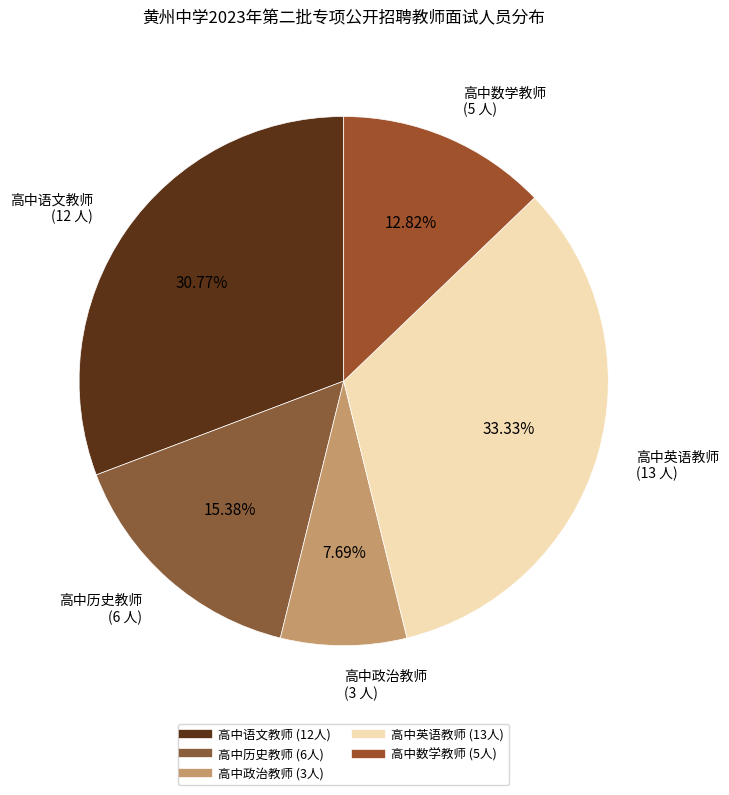

True or false: 高中政治教师 accounts for 8% of the total.

True